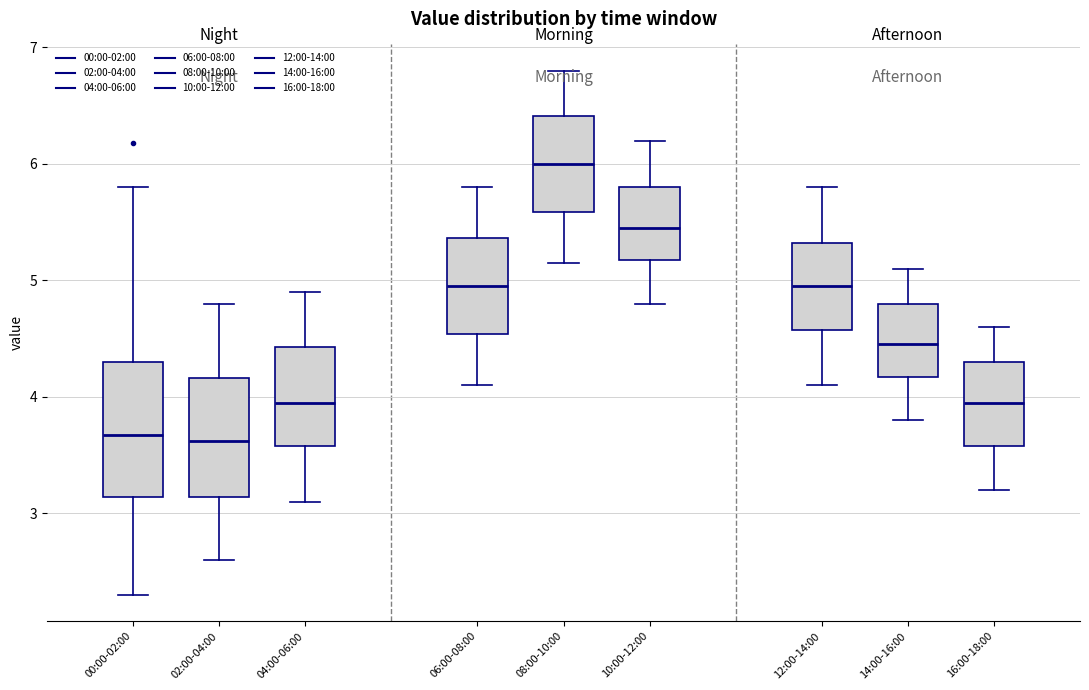

Where does the median line of the box for 12:00-14:00 sit on the y-axis? The values are not printed on the chart, so give them approximately, as read against the axis.

5.0